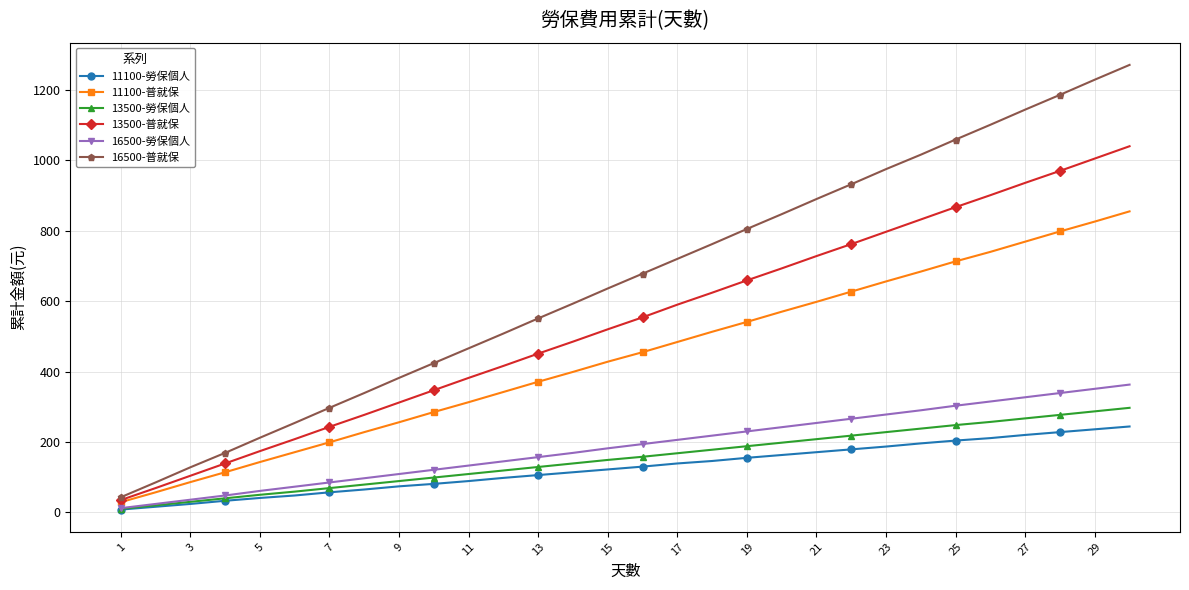

True or false: 11100-普就保 has more than 2 interior local peaks.

False